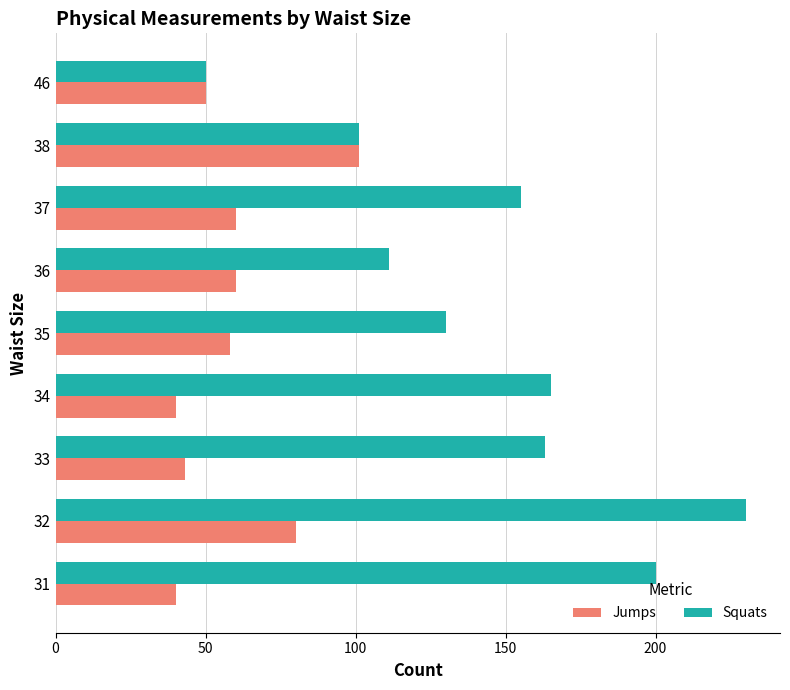

List the series in order of their peak value, highest first.

Squats, Jumps